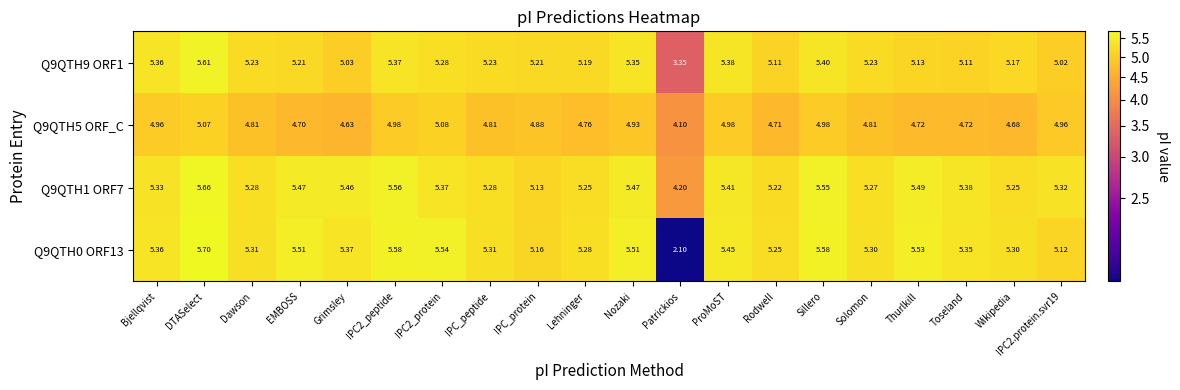

At which label does Q9QTH1 ORF7 first exceed 5?

Bjellqvist